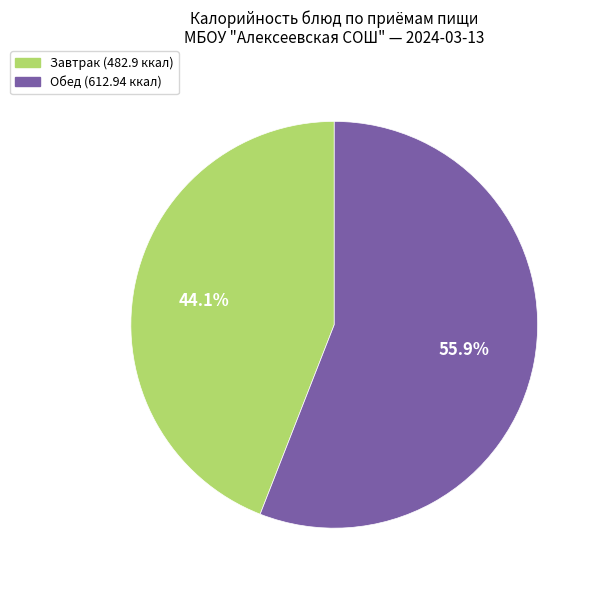

How many slices are in this pie chart?

2